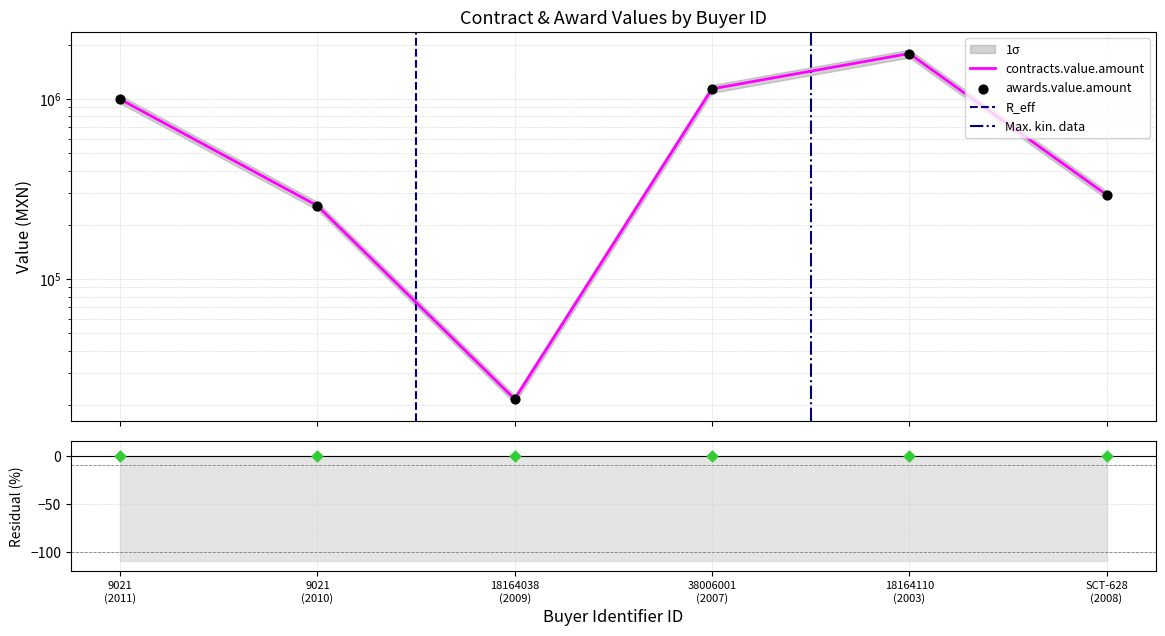

Which series contains the lowest Y value?

awards.value.amount